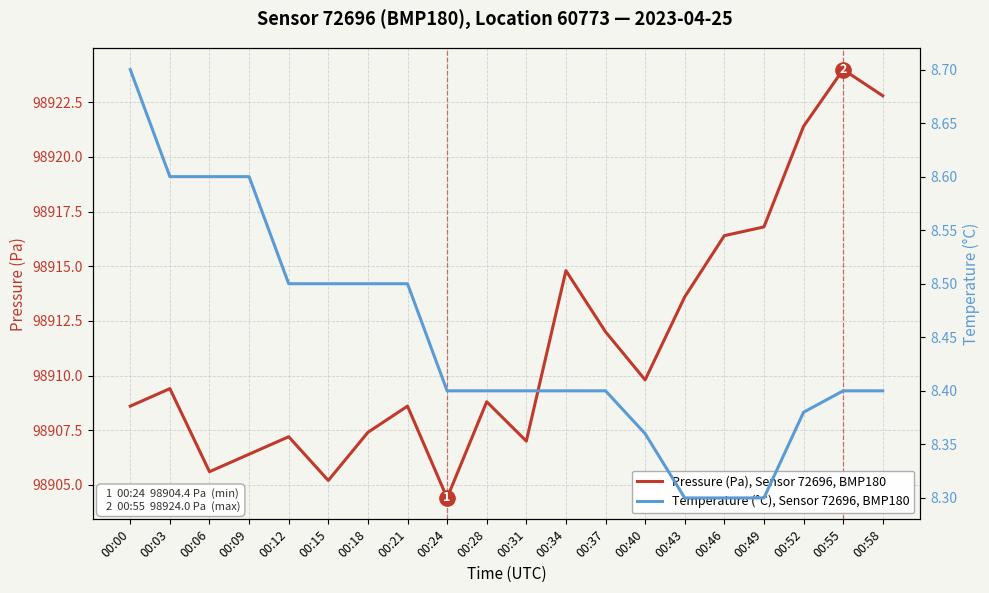

True or false: Temperature (°C), Sensor 72696, BMP180 has more than 1 points higher than both neighbors.

False